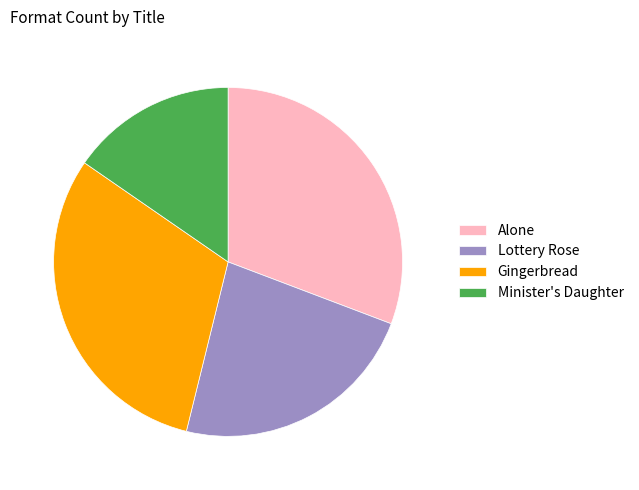

How many segments does this pie chart have?

4